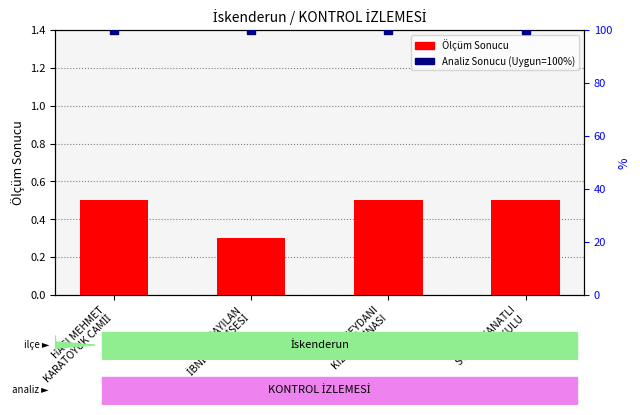

What is the total value across all series at KARAYILAN
İBNİ SİNA LİSESİ?

100.3